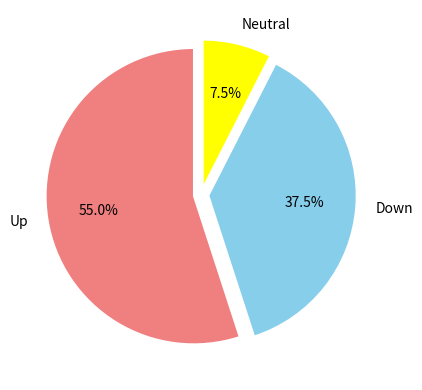

Between Up and Down, which is larger?

Up